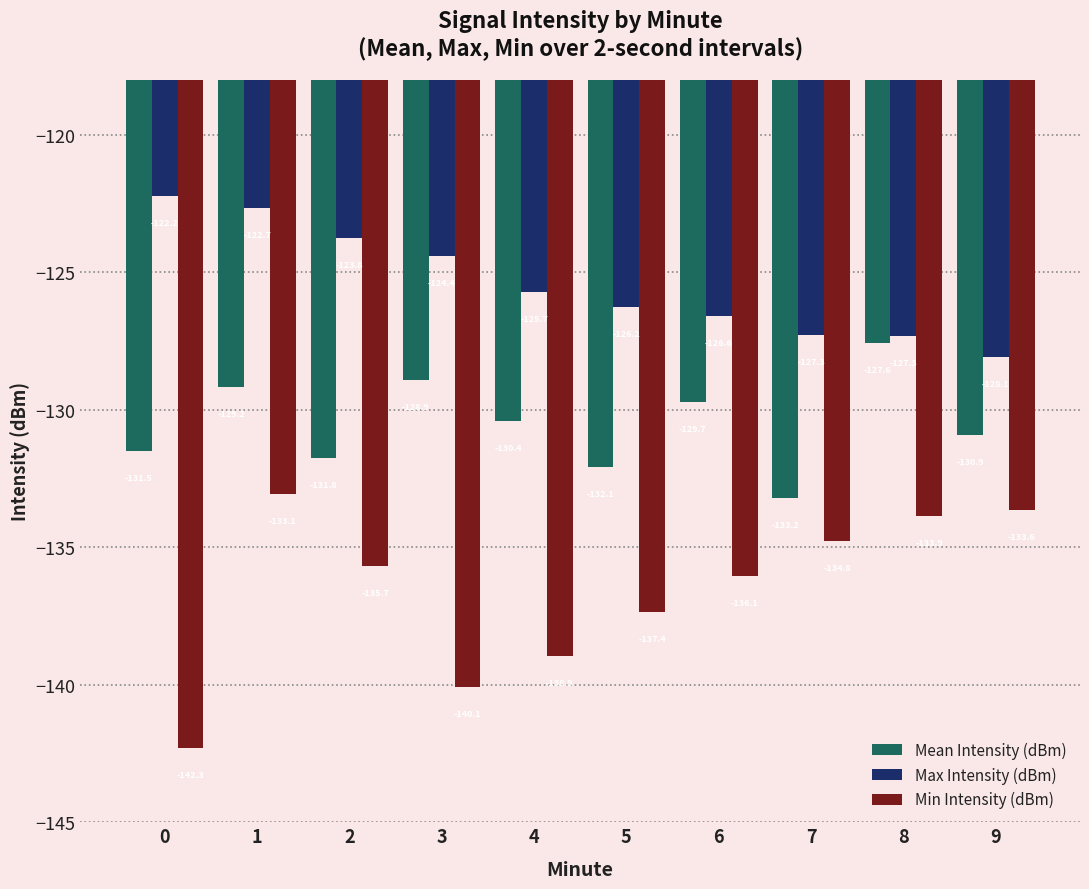

Reading left to right, transcribe all the data shown in this chart.

Mean Intensity (dBm): -131.5	-129.2	-131.8	-128.9	-130.4	-132.1	-129.7	-133.2	-127.6	-130.9
Max Intensity (dBm): -122.2	-122.7	-123.8	-124.4	-125.7	-126.2	-126.6	-127.3	-127.3	-128.1
Min Intensity (dBm): -142.3	-133.1	-135.7	-140.1	-138.9	-137.4	-136.1	-134.8	-133.9	-133.6